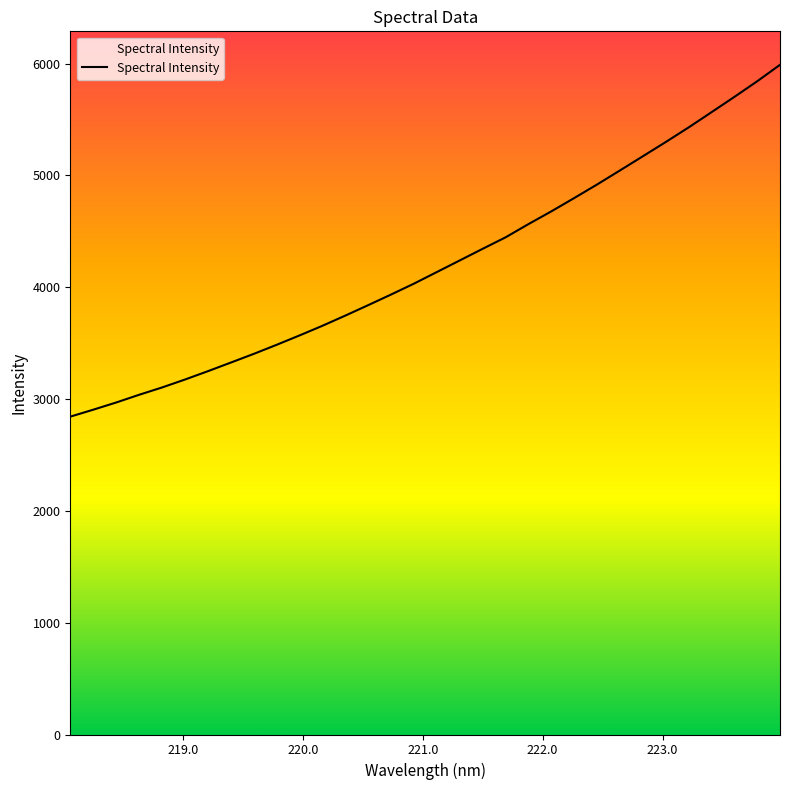

What is the label of the 2nd point from the left?

218.2508